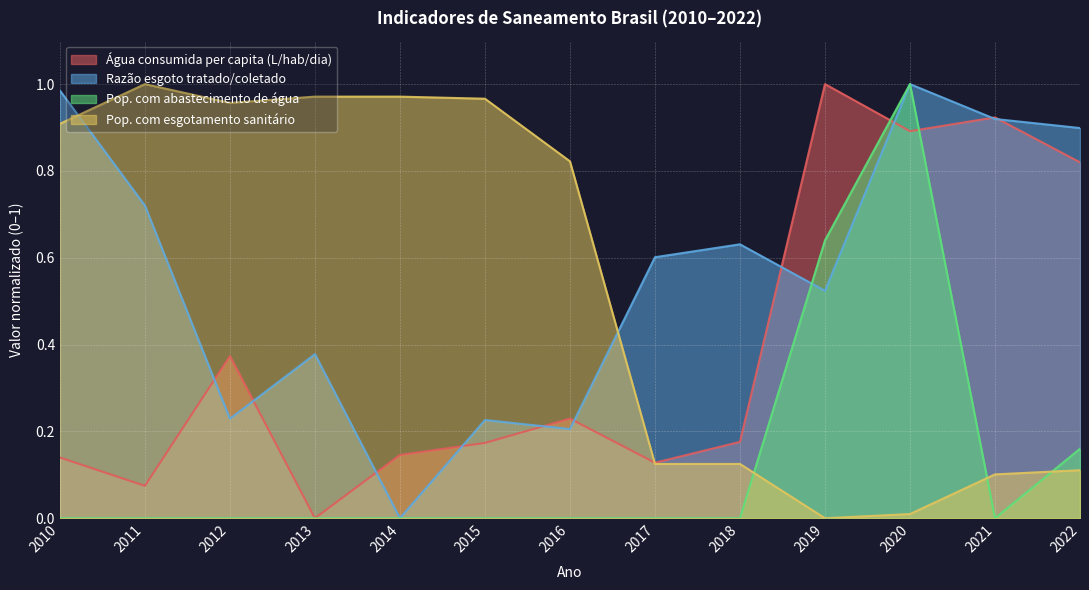

Is the value of Pop. com esgotamento sanitário at 2020 greater than the value of Água consumida per capita (L/hab/dia) at 2020?

No